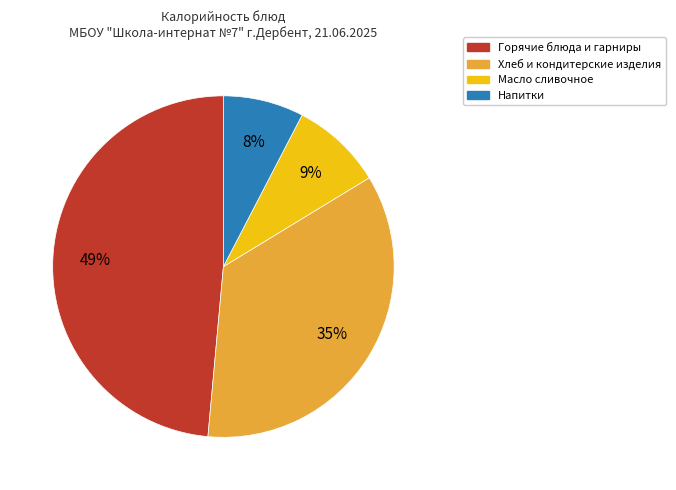

Is there a majority slice in this chart?

No